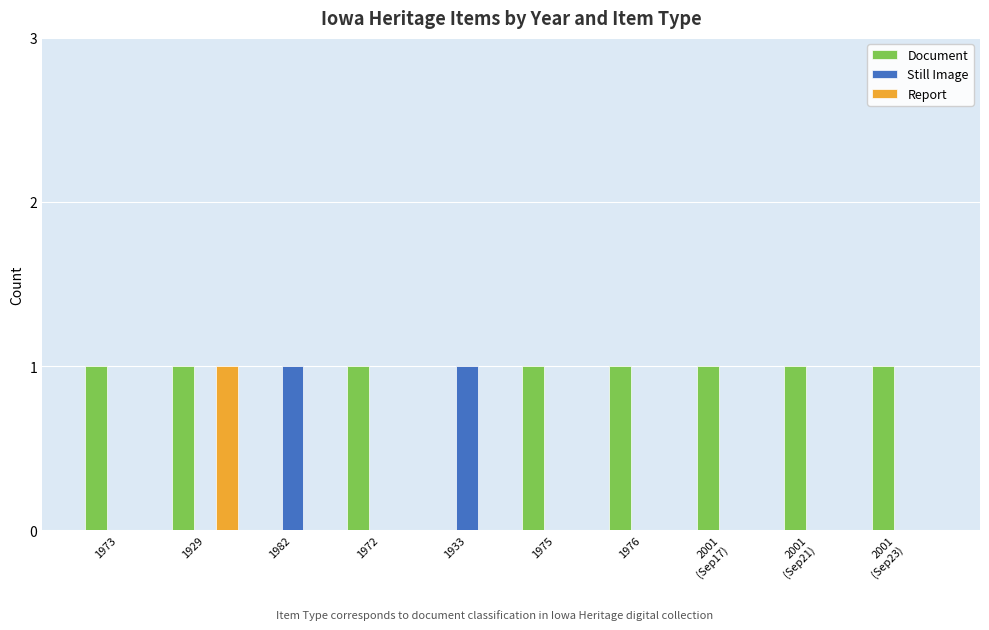

The Document series shows -1 at 1982. True or false?

False